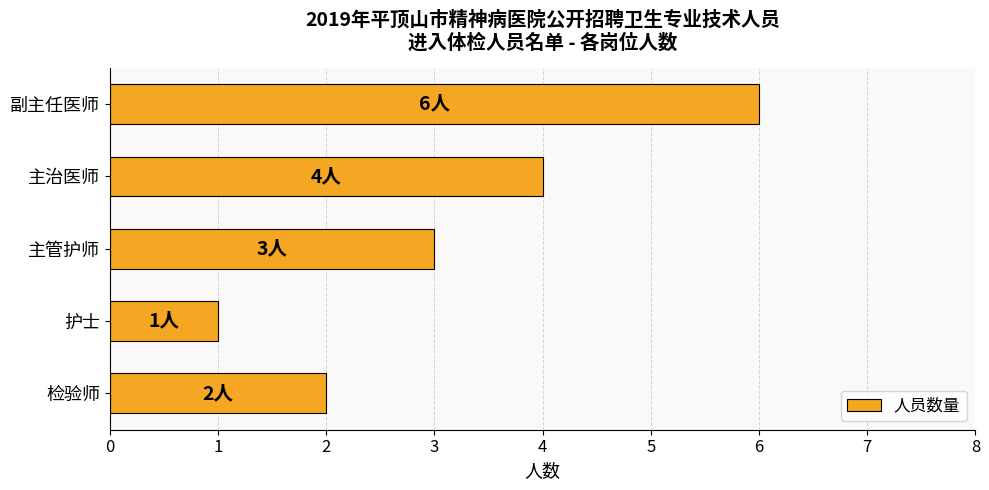

Rank the categories by value from highest to lowest.

副主任医师, 主治医师, 主管护师, 检验师, 护士